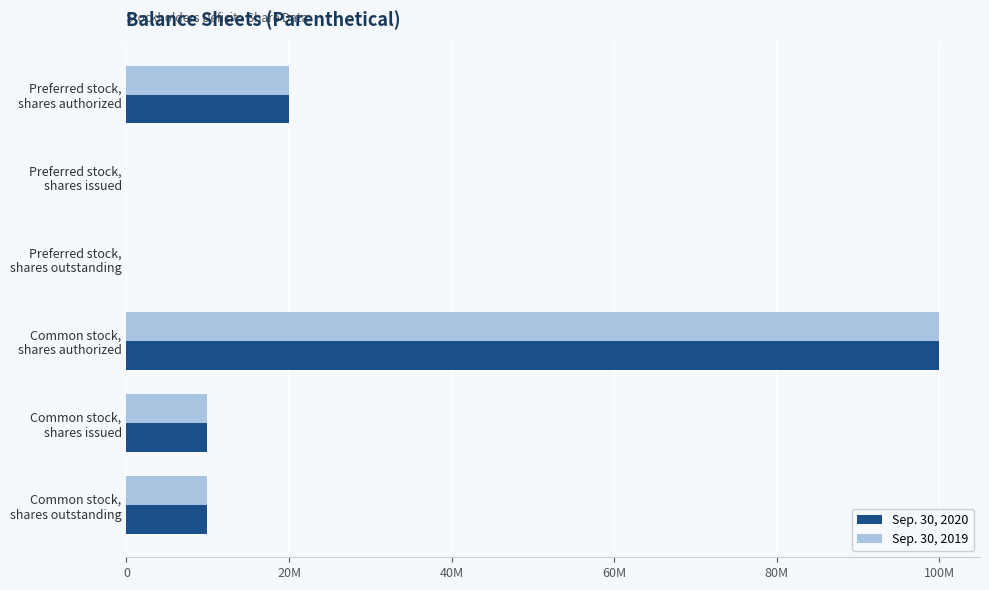

What are all the series names shown in the legend?

Sep. 30, 2020, Sep. 30, 2019